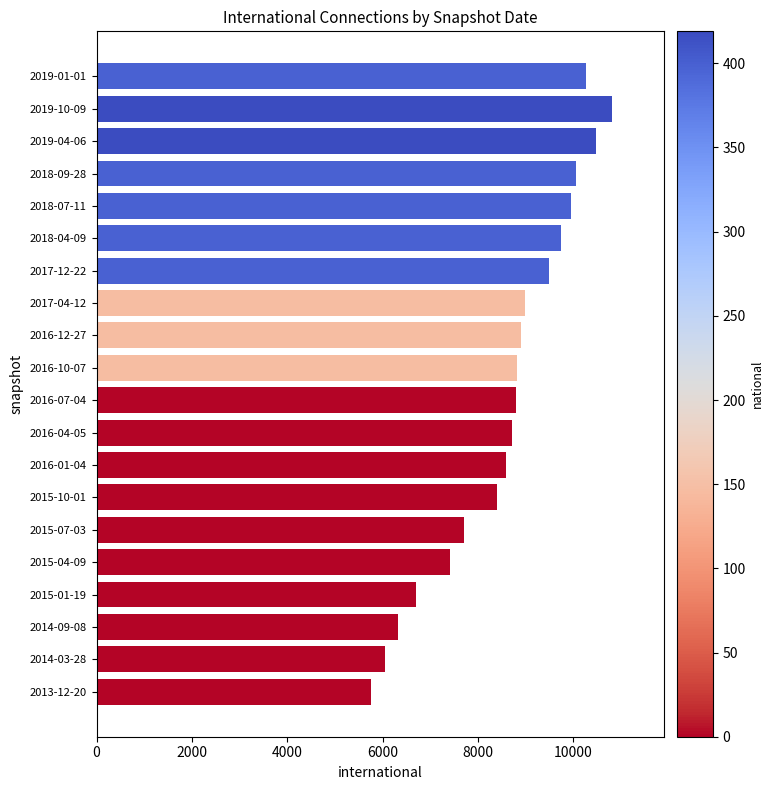

What is the greatest value displayed?

10814